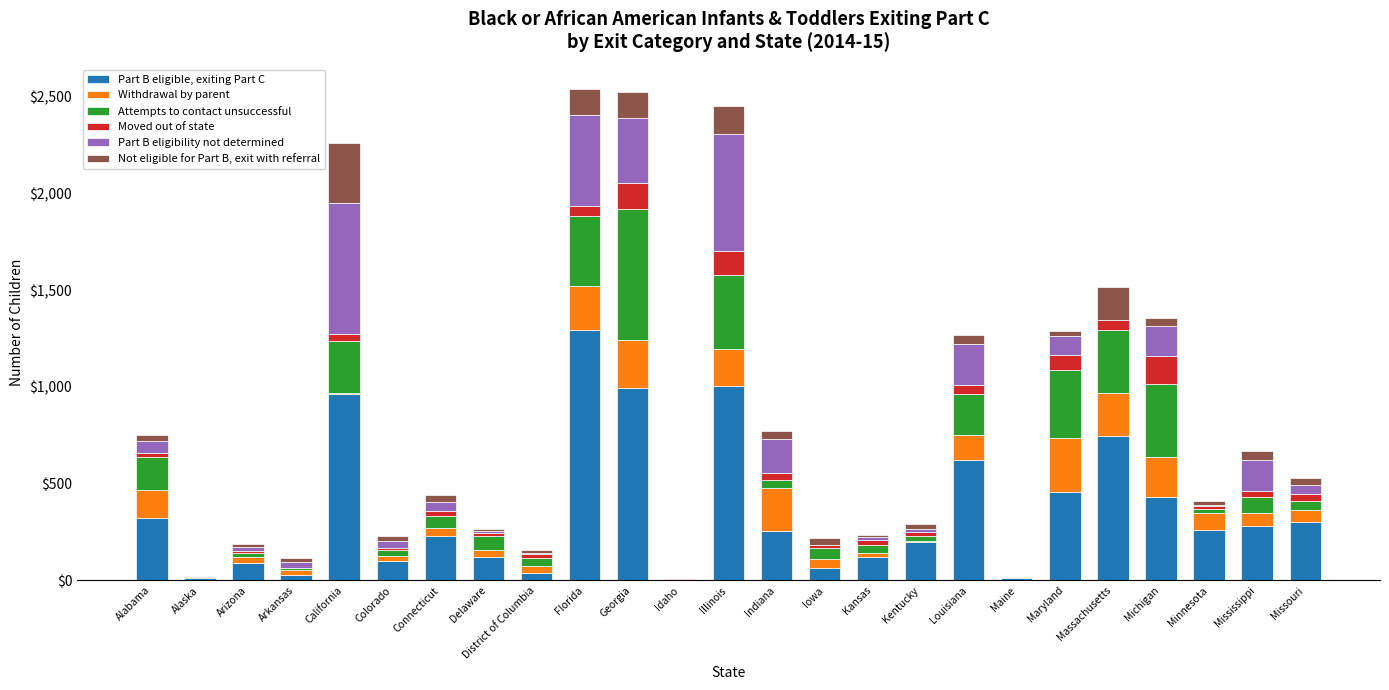

True or false: Part B eligible, exiting Part C has a value of 323 at Alabama.

True